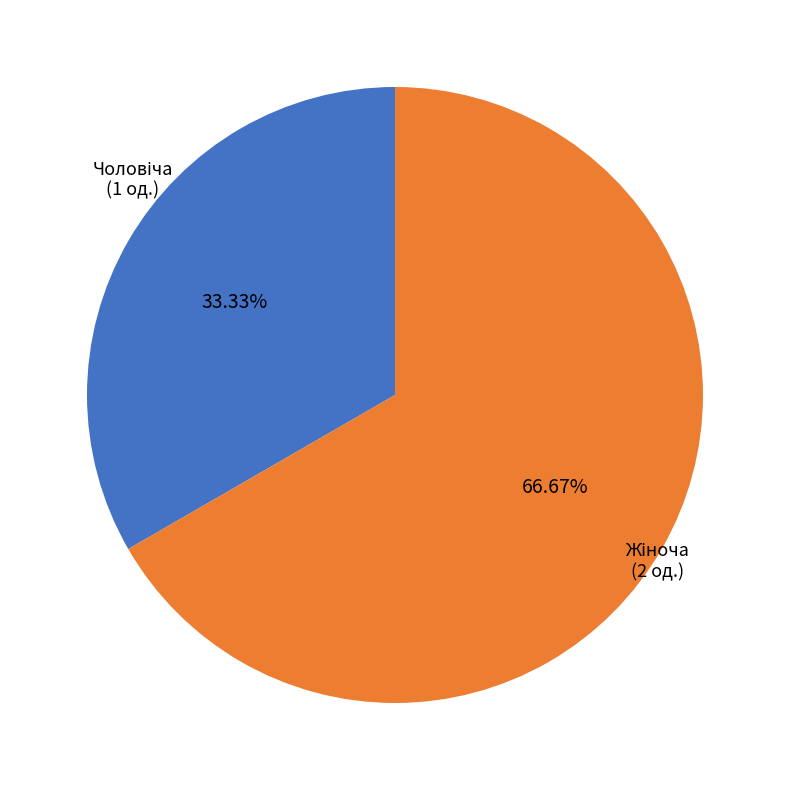

How many slices are in this pie chart?

2